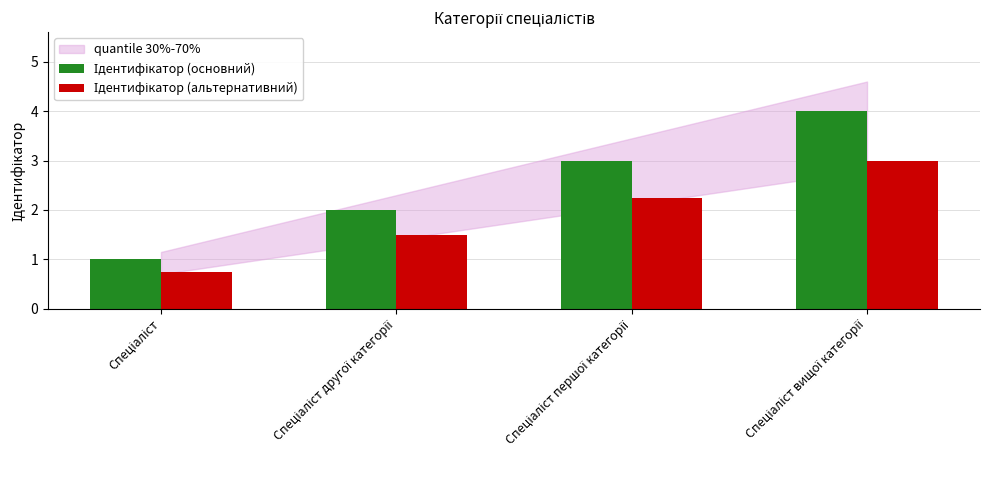

What is the greatest value displayed?

4.0